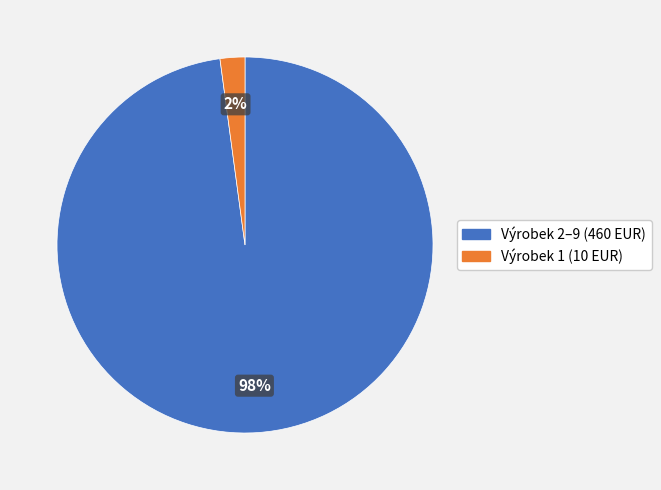

True or false: Výrobek 1 (10 EUR) accounts for 2% of the total.

True